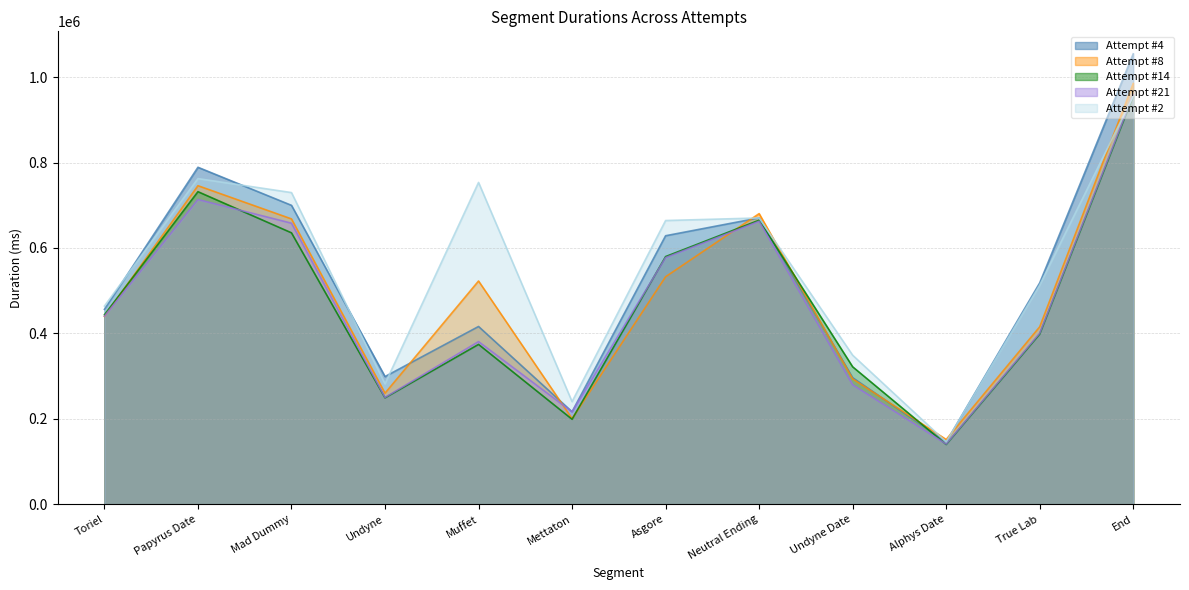

At which category does Attempt #4 reach its first local peak?

Papyrus Date